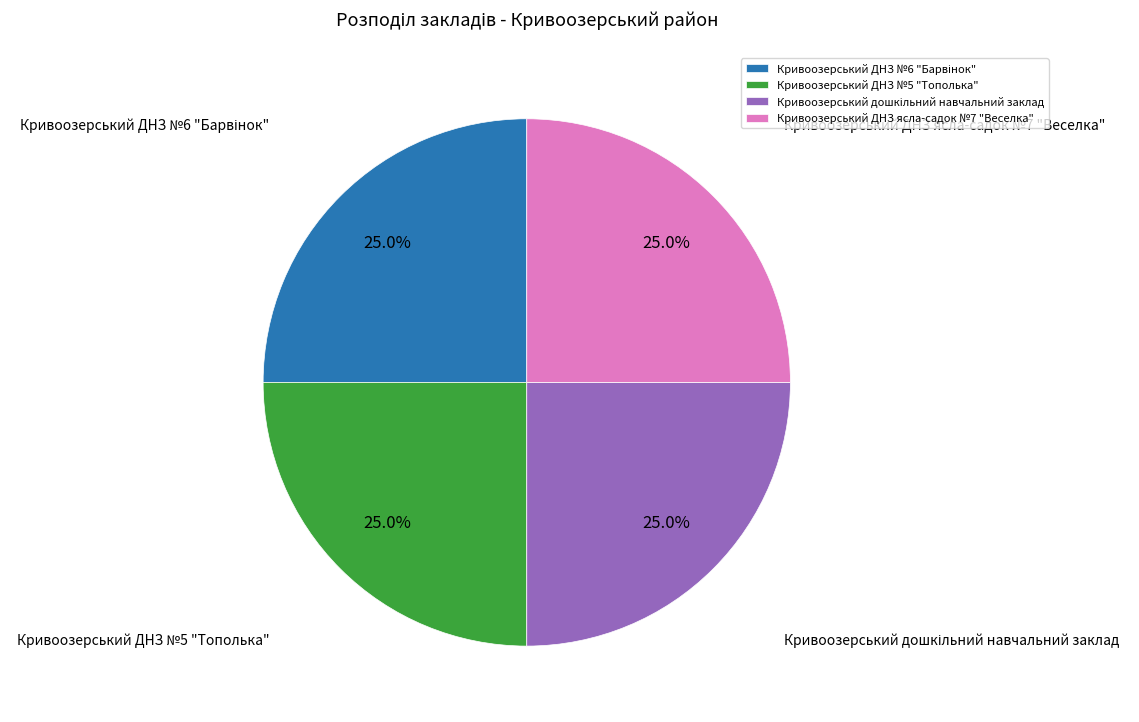

Approximately how many times larger is the value at Кривоозерський ДНЗ ясла-садок №7 "Веселка" compared to Кривоозерський ДНЗ №5 "Тополька"?

1.0